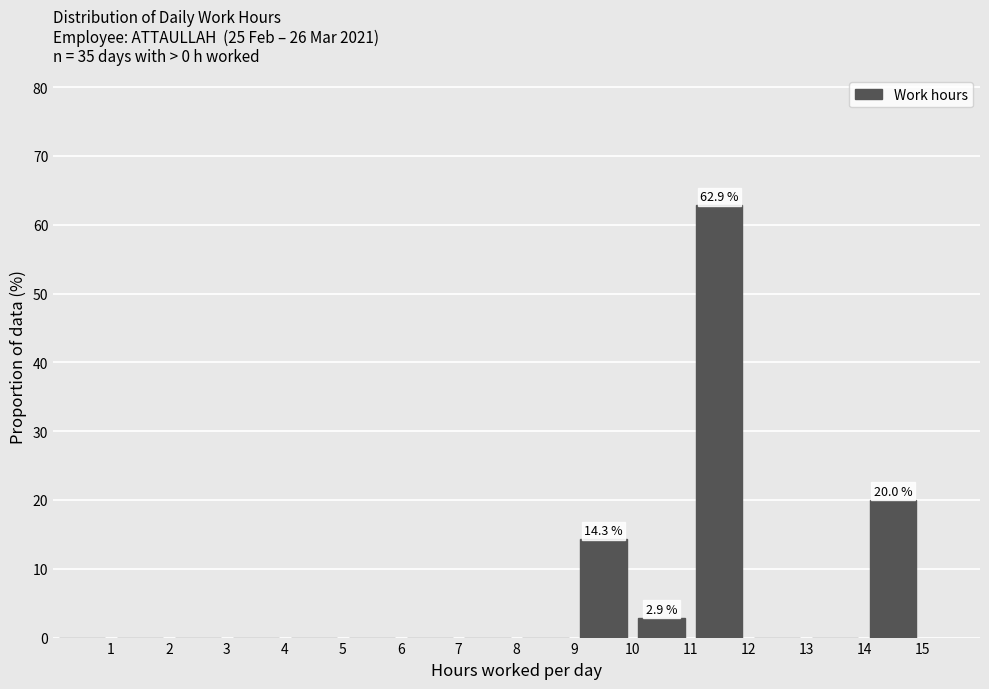

Which range on the x-axis has the tallest bar?

11 to 12